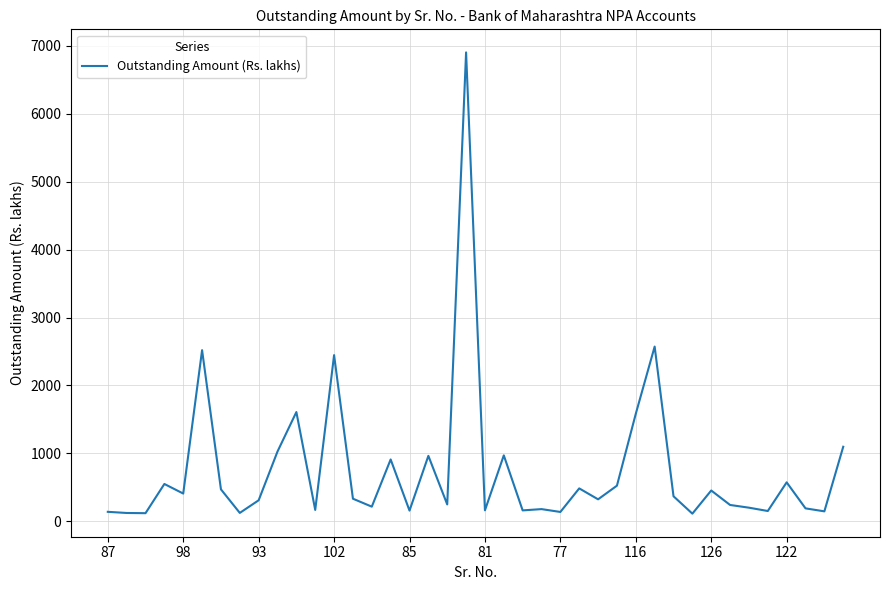

What is the difference between the maximum and minimum values?

6791